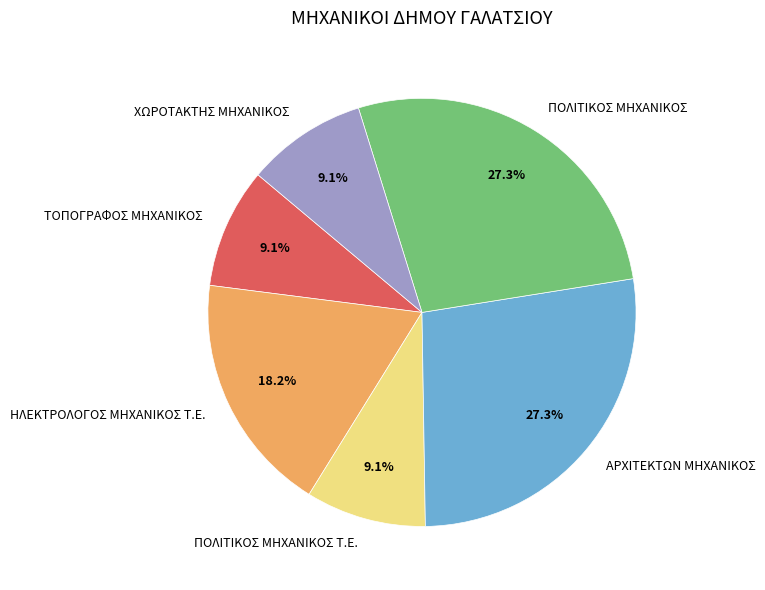

To the nearest percent, what portion does ΧΩΡΟΤΑΚΤΗΣ ΜΗΧΑΝΙΚΟΣ represent?

9%